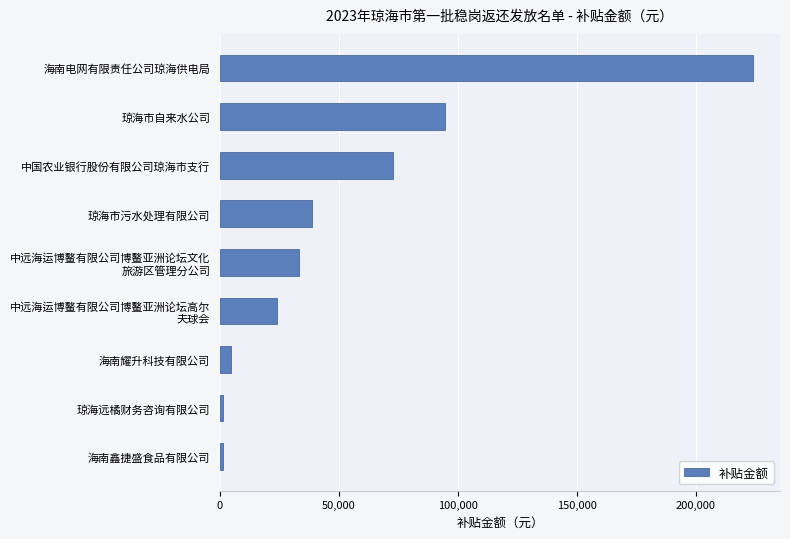

What is the sum of all values?

495230.3